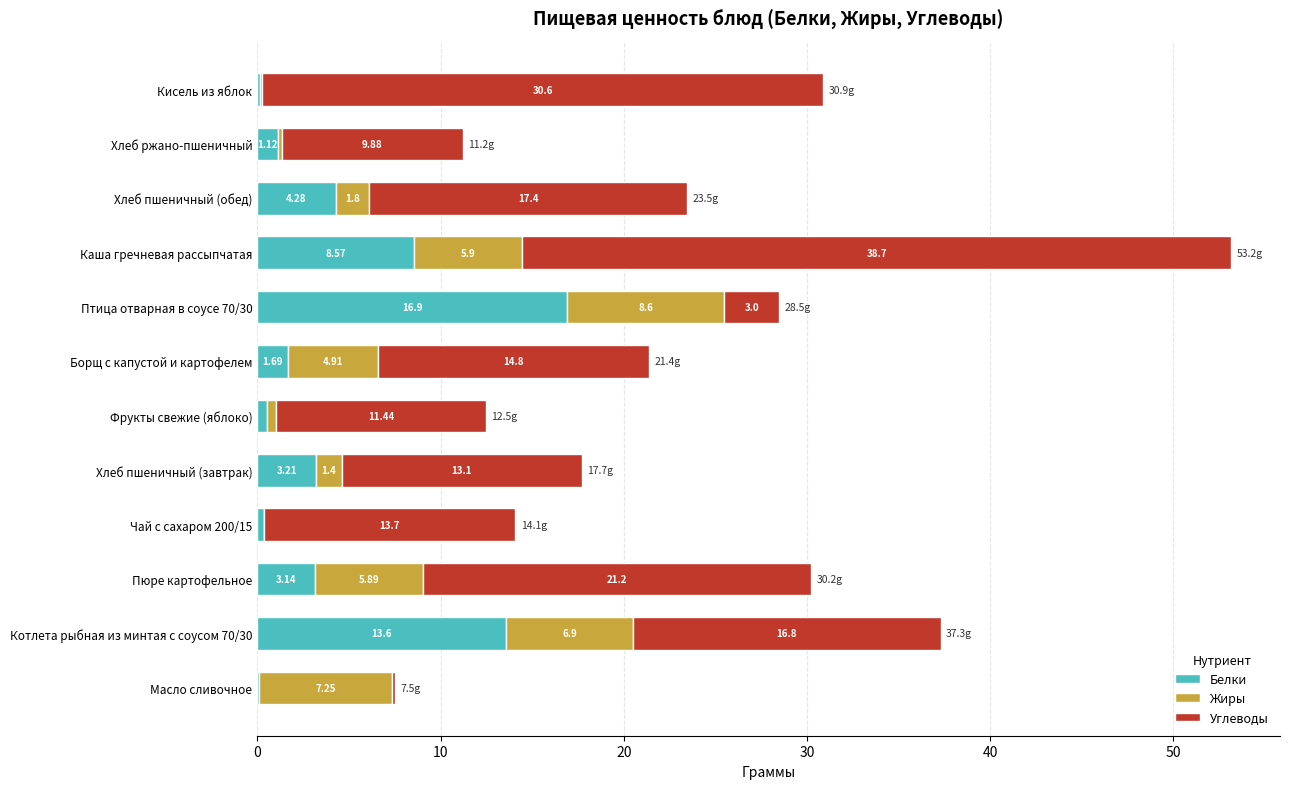

What is the total value across all series at Чай с сахаром 200/15?

14.1